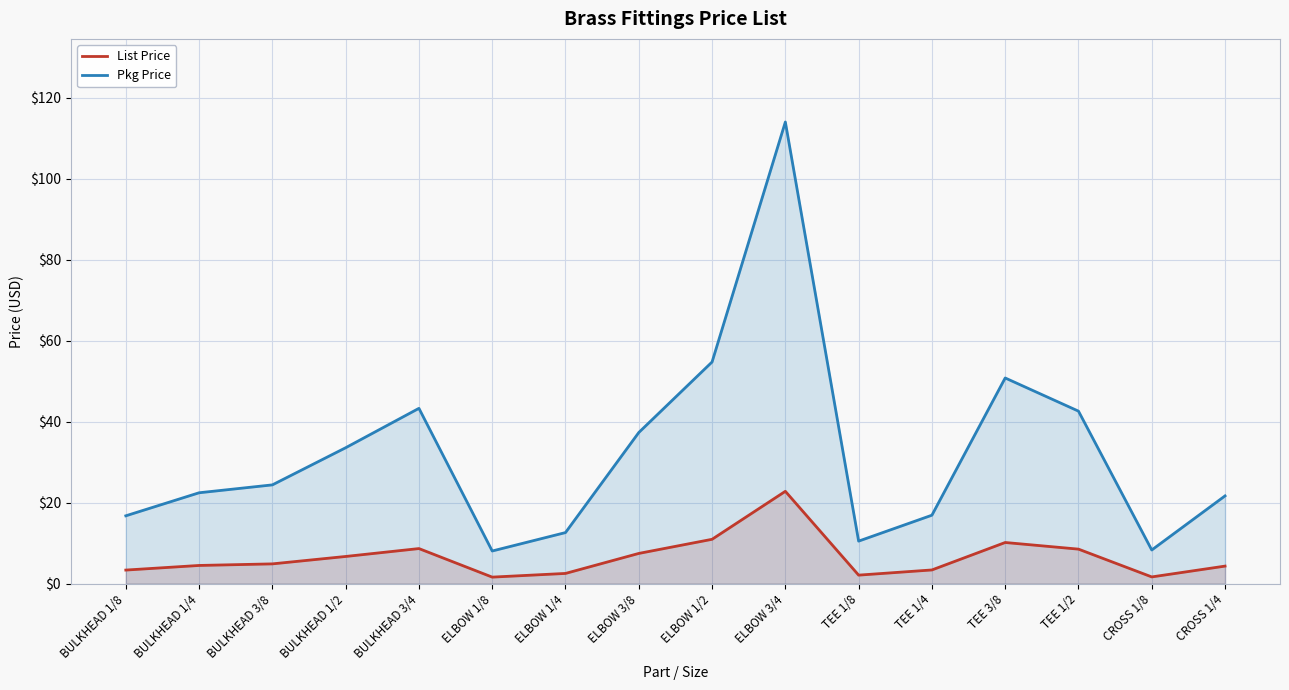

How many lines are shown in the chart?

2